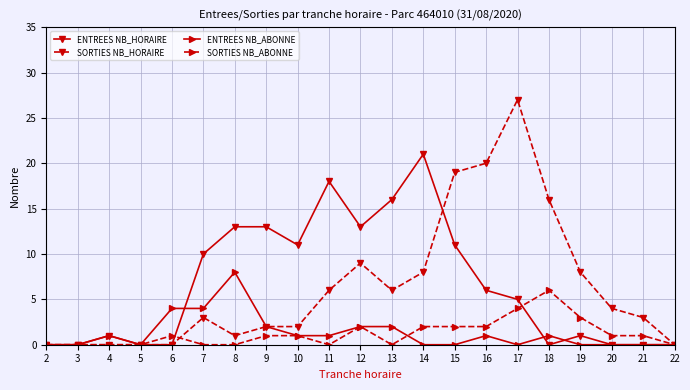

What is the value of the SORTIES NB_HORAIRE point at the 6th from the left?

3